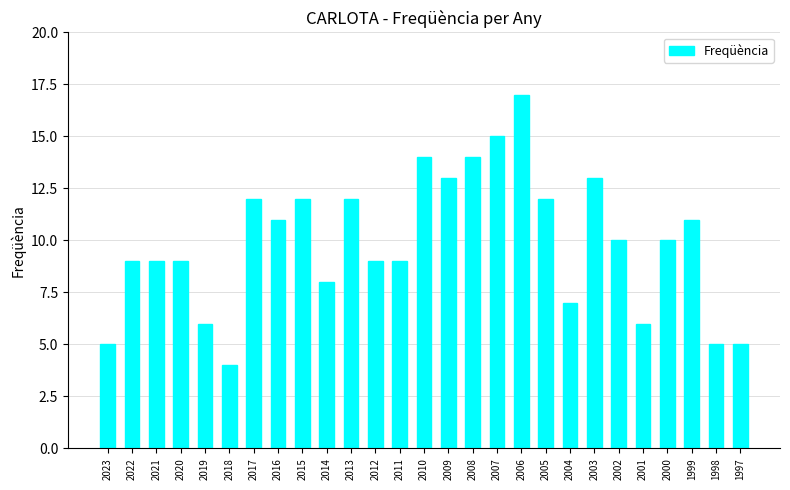

What is the smallest value displayed?

4